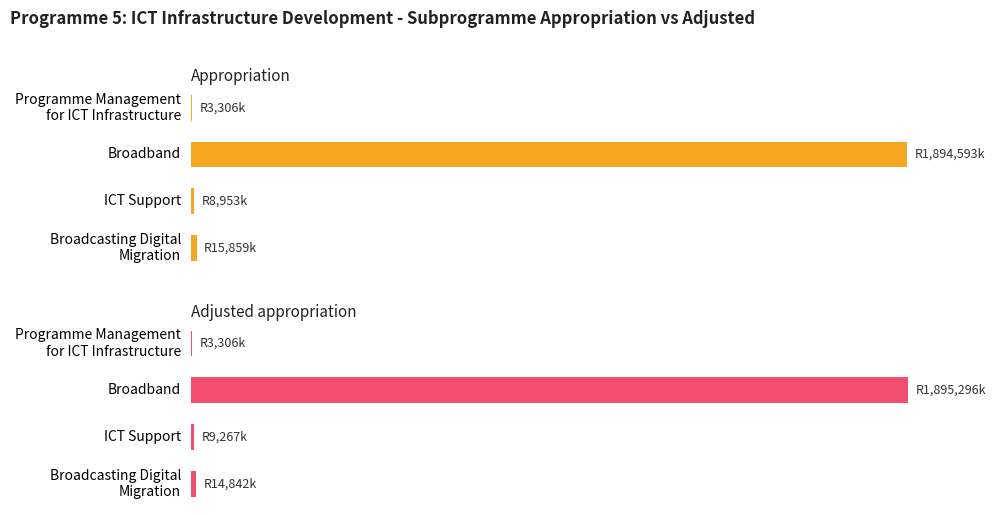

What is the sum of the Appropriation values at ICT Support and Programme Management for ICT Infrastructure?

12259